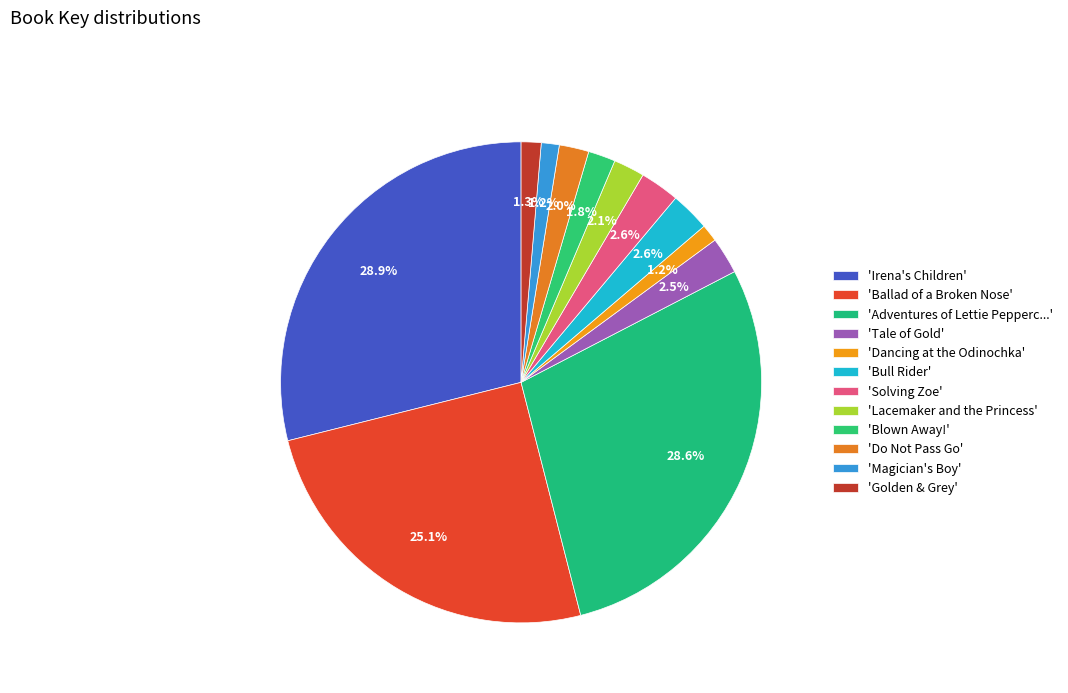

Rank the categories by value from highest to lowest.

Irena's Children, Adventures of Lettie Peppercorn, Ballad of a Broken Nose, Bull Rider, Solving Zoe, Tale of Gold, Lacemaker and the Princess, Do Not Pass Go, Blown Away!, Golden & Grey, Magician's Boy, Dancing at the Odinochka